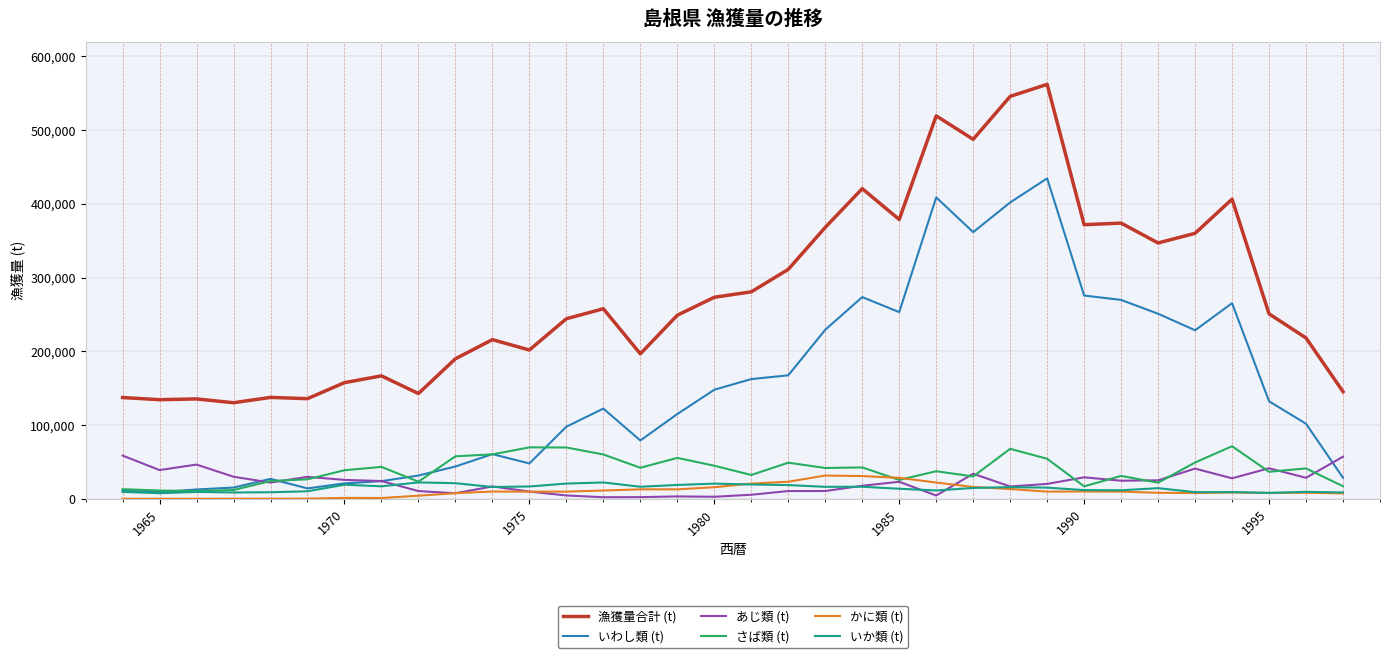

What is the maximum value shown in the chart?

562119